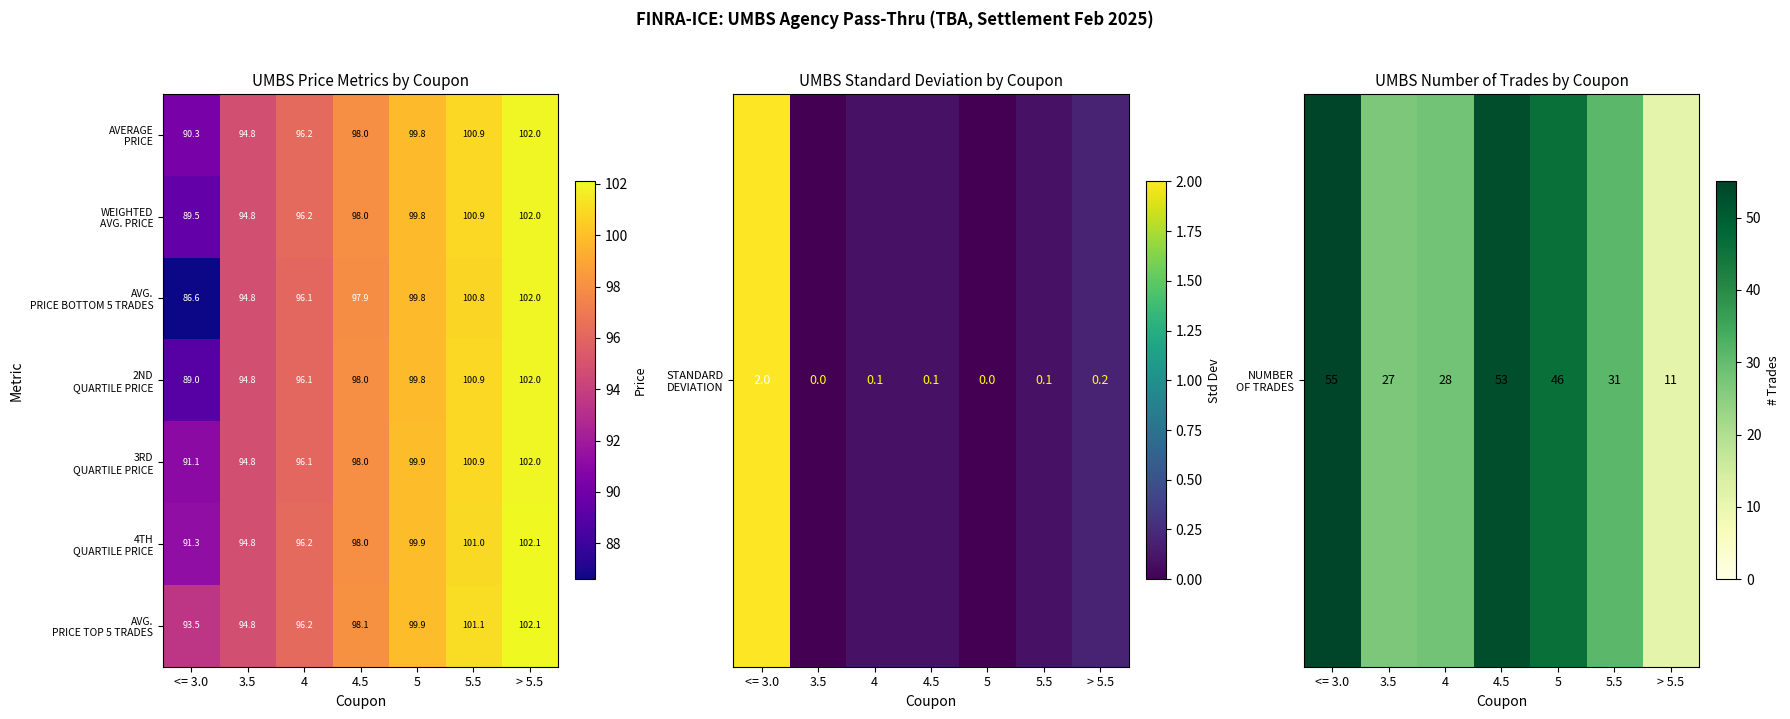

What is the total value across all series at 4.5?

686.0